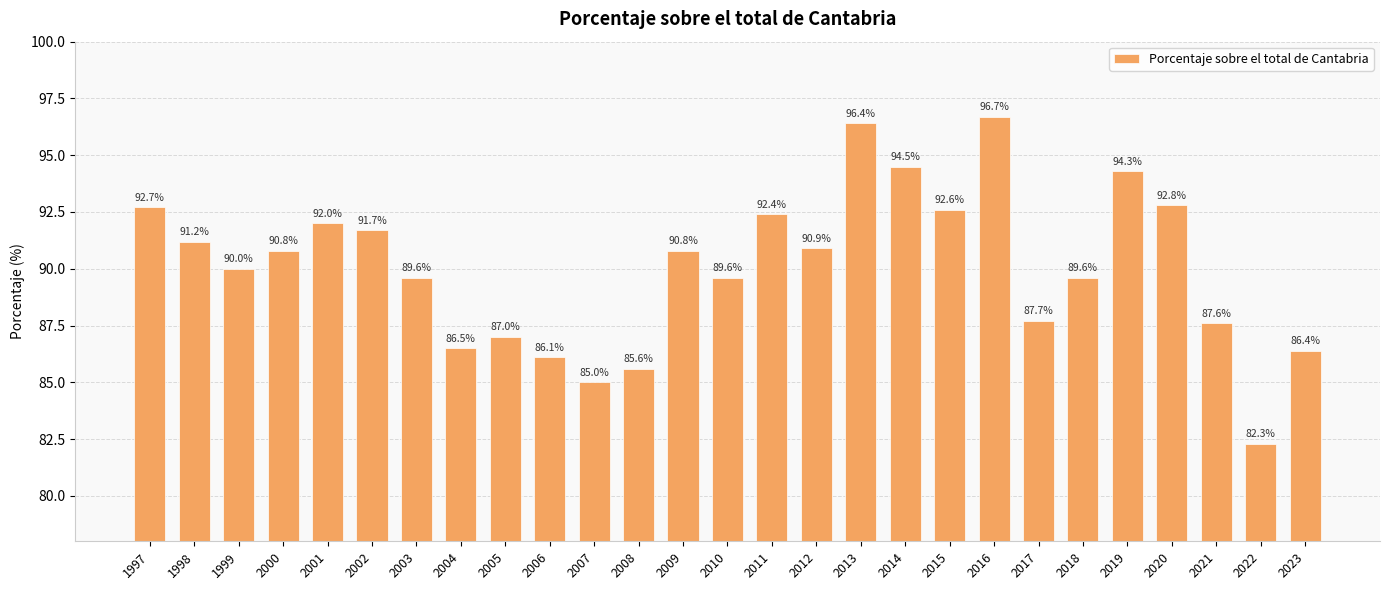

What is the value of the 23rd bar from the left?

94.3